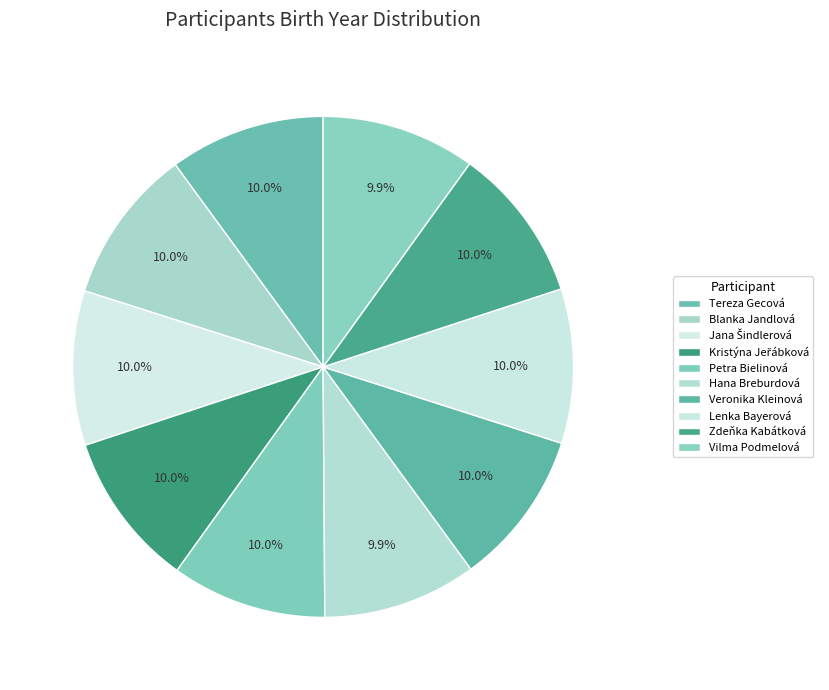

Do Petra Bielinová and Veronika Kleinová together represent more than half of the pie?

No